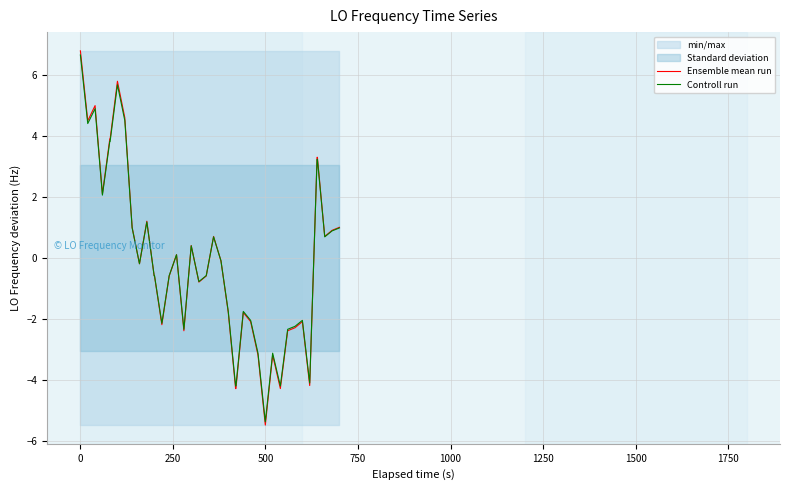

What is the highest value of the Controll run series?

6.7